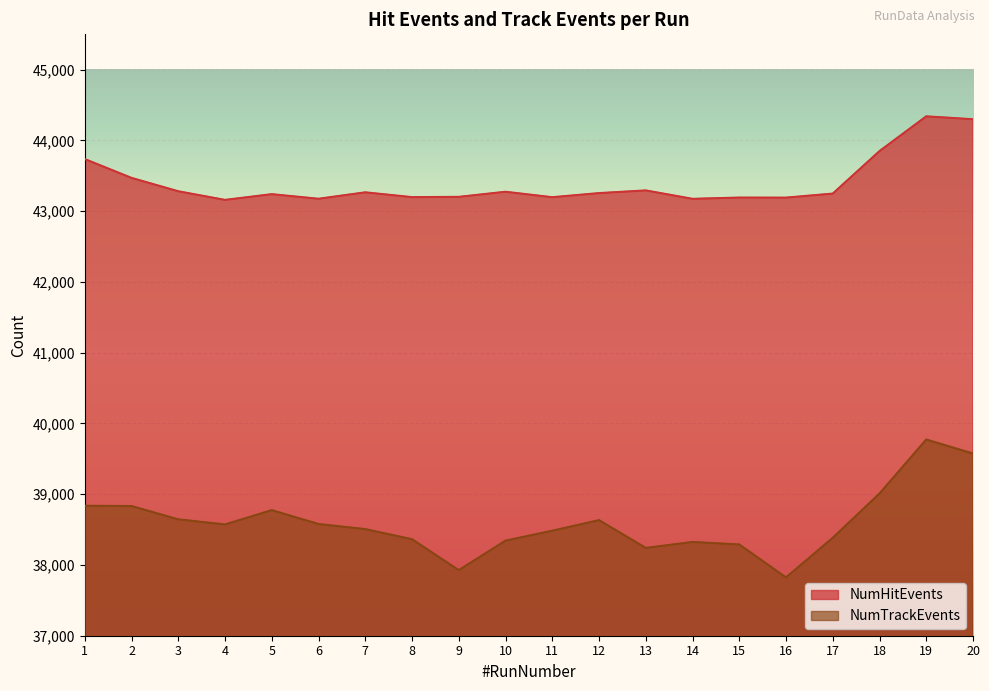

True or false: NumTrackEvents has a value of 39773 at 19.

True